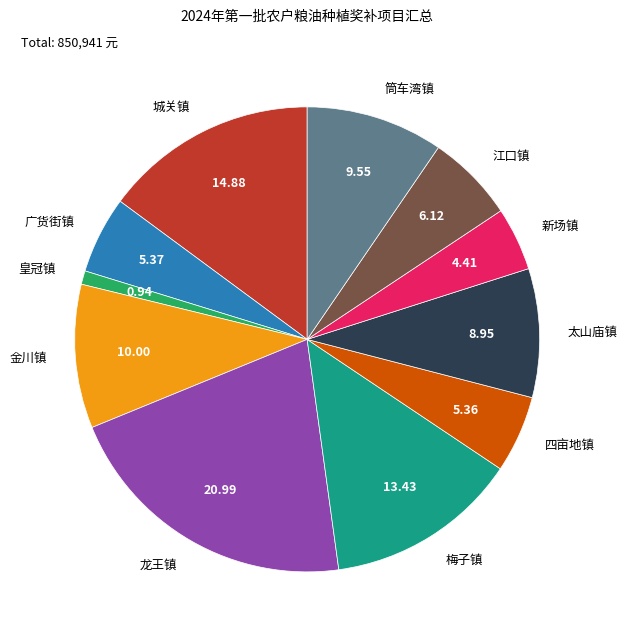

Does 新场镇 represent more than half of the total?

No